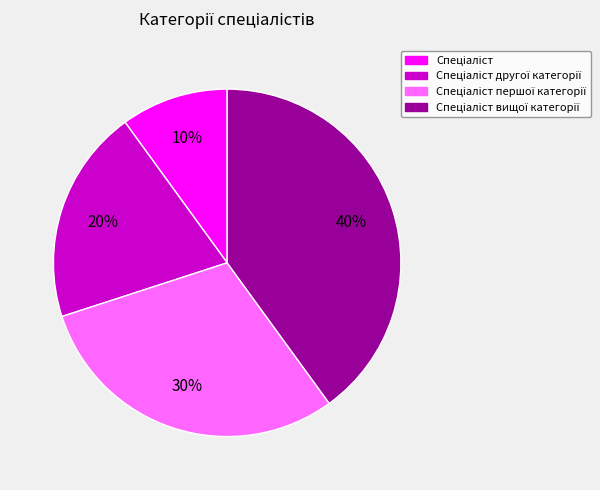

To the nearest percent, what is the difference between the largest and smallest slice percentages?

30%